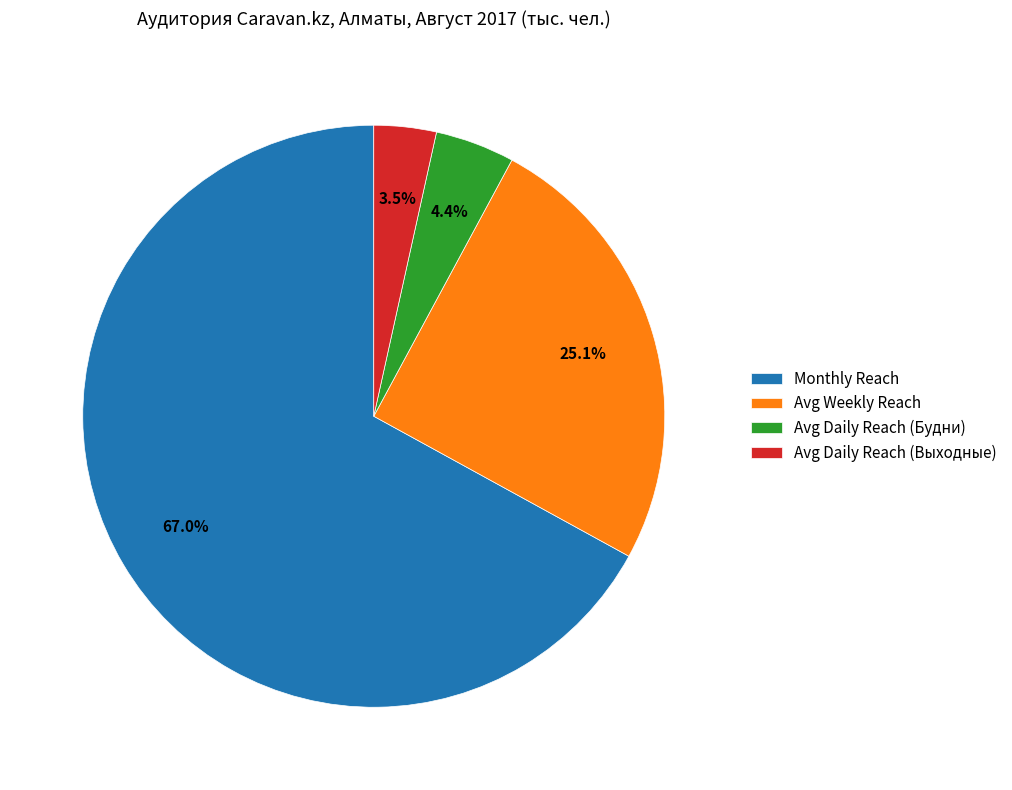

What percentage is the Avg Weekly Reach slice, to the nearest percent?

25%